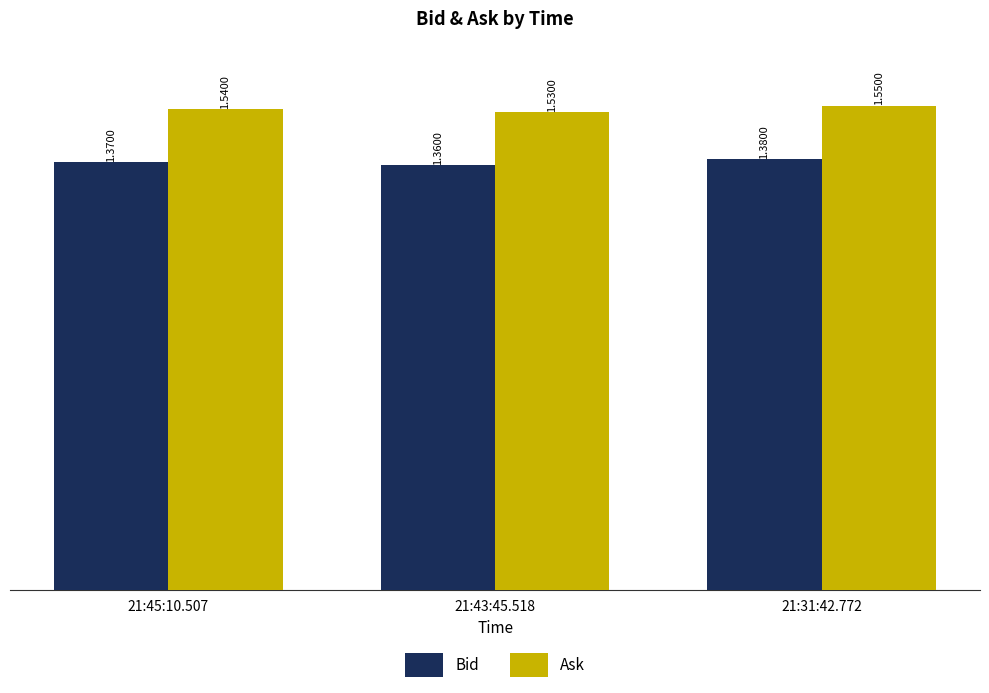

Which series has the largest total across all categories?

Ask